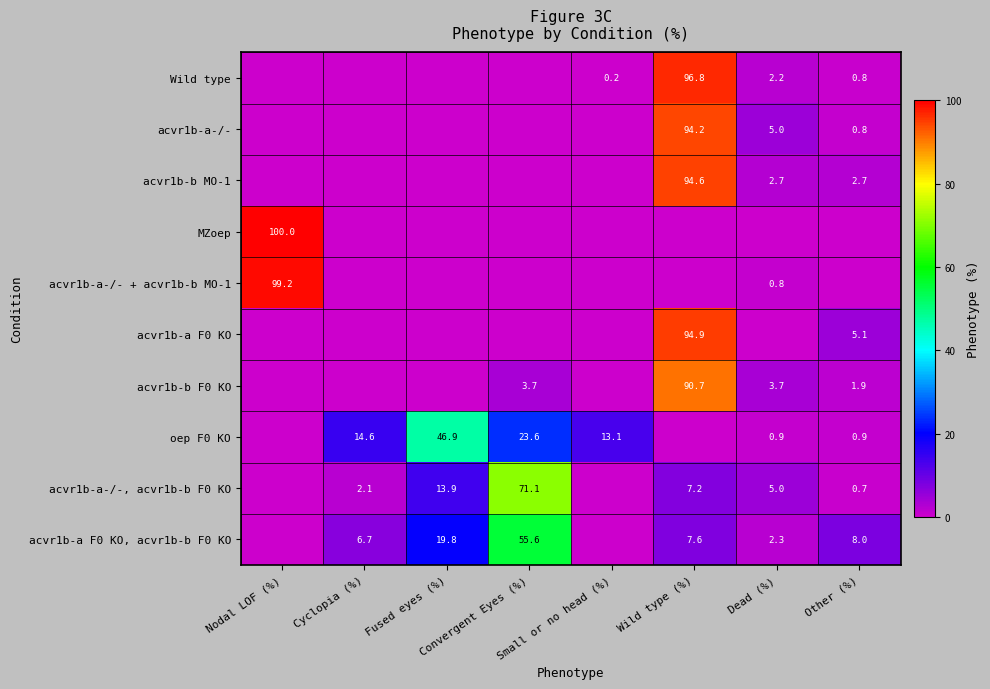

List the labels in order of acvr1b-a F0 KO, acvr1b-b F0 KO value, smallest first.

Nodal LOF (%), Small or no head (%), Dead (%), Cyclopia (%), Wild type (%), Other (%), Fused eyes (%), Convergent Eyes (%)